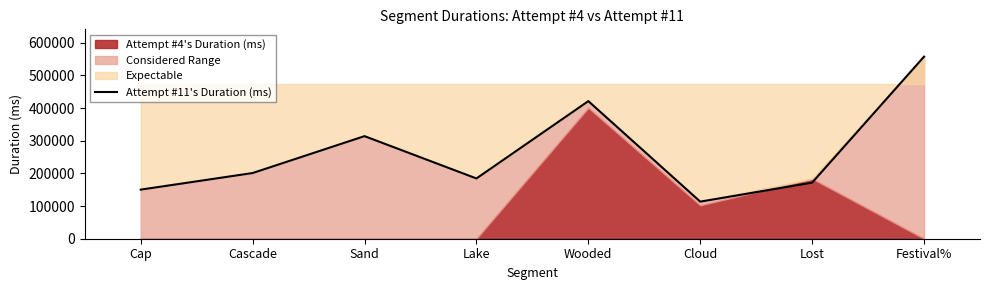

At which label is the value closest to 335621?

Sand